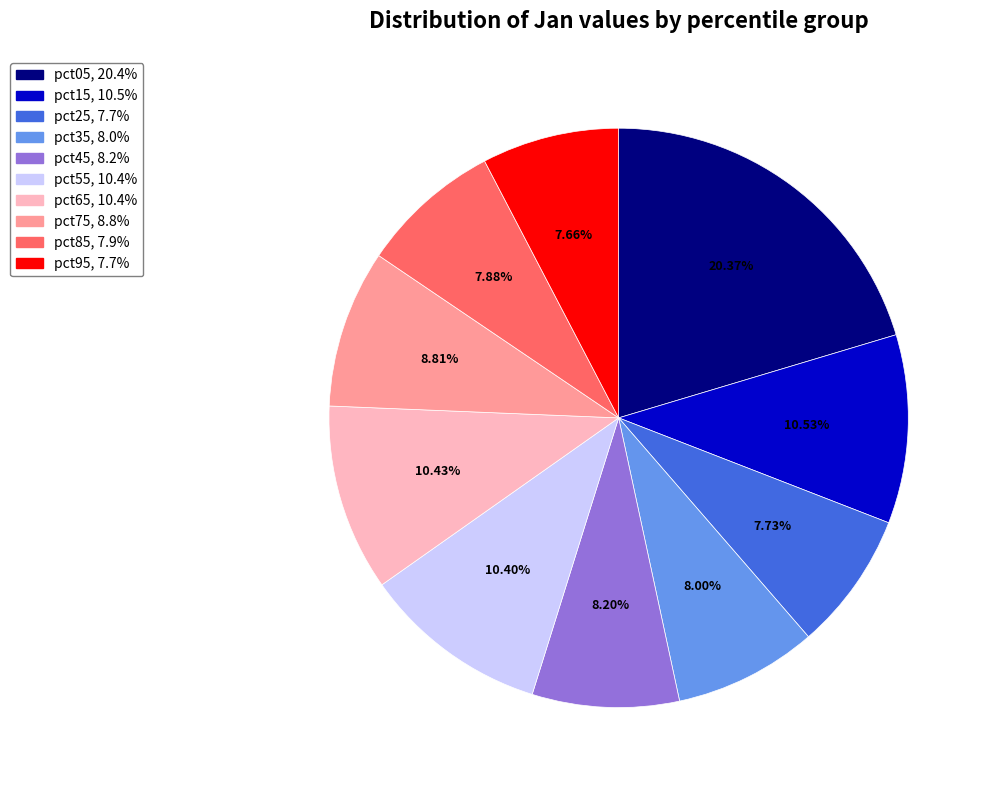

Which category has the biggest portion of the pie?

pct05